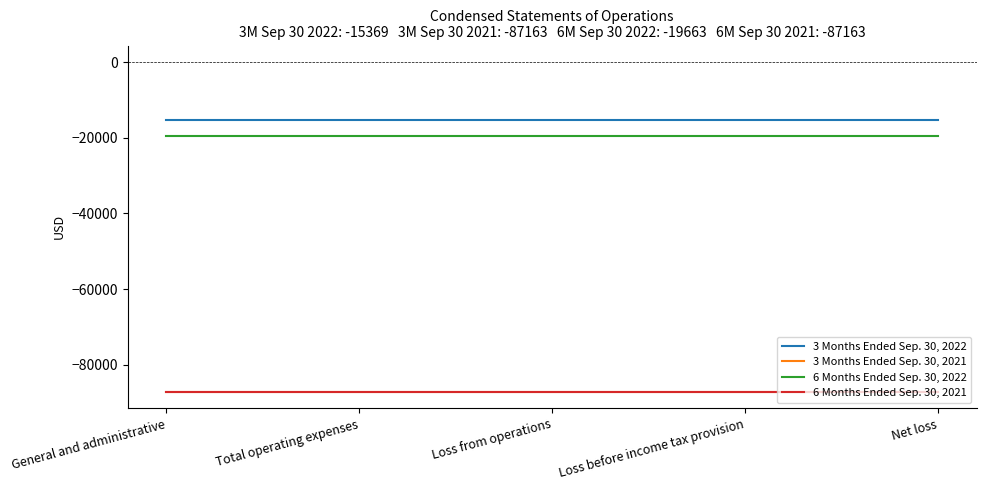

How many lines are shown in the chart?

4